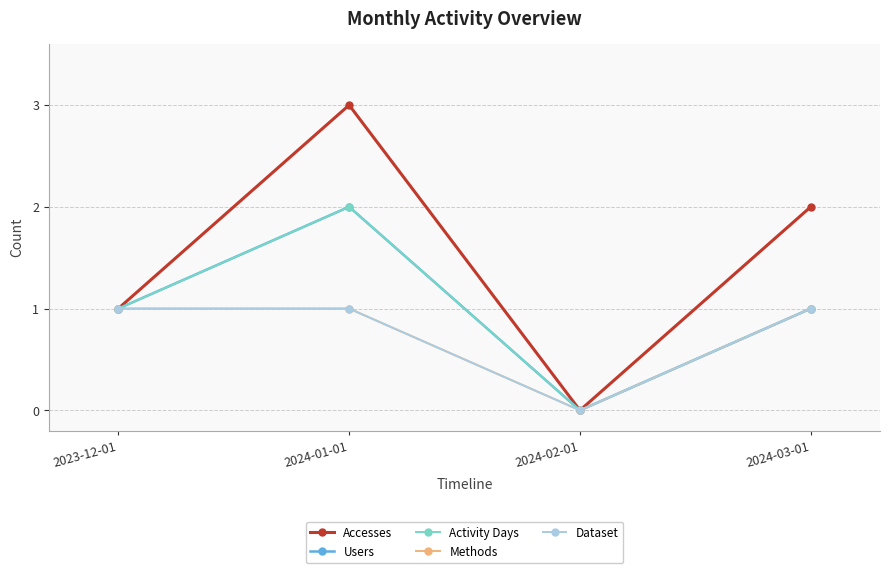

True or false: Methods and Users intersect in this chart.

False